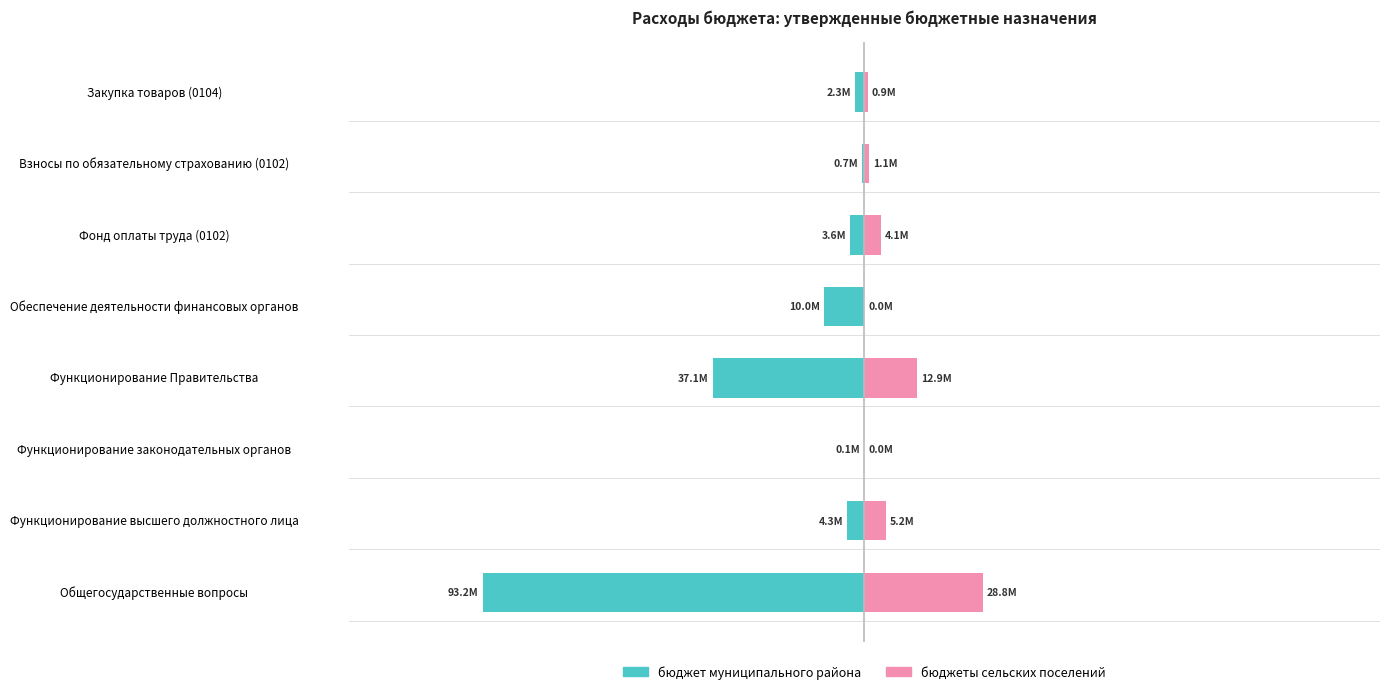

The бюджет муниципального района series shows -5114764.2 at Фонд оплаты труда (0102). True or false?

False